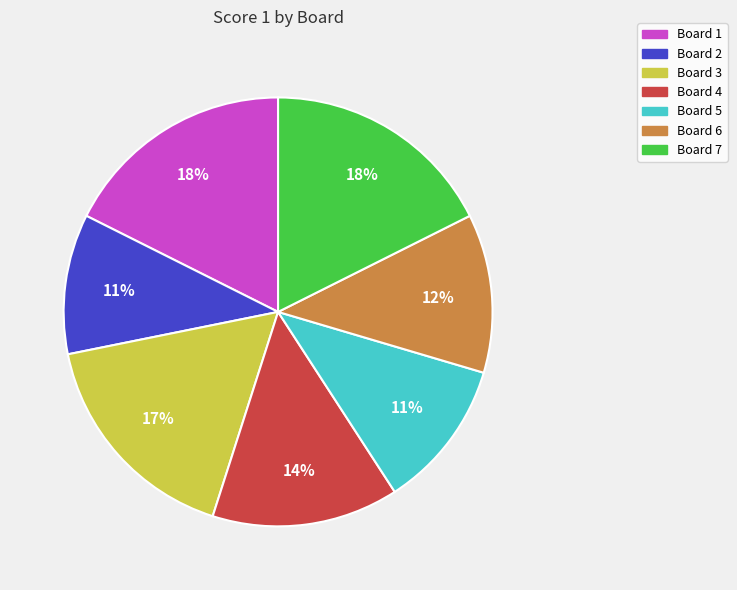

To the nearest percent, what percentage of the pie is Board 5?

11%